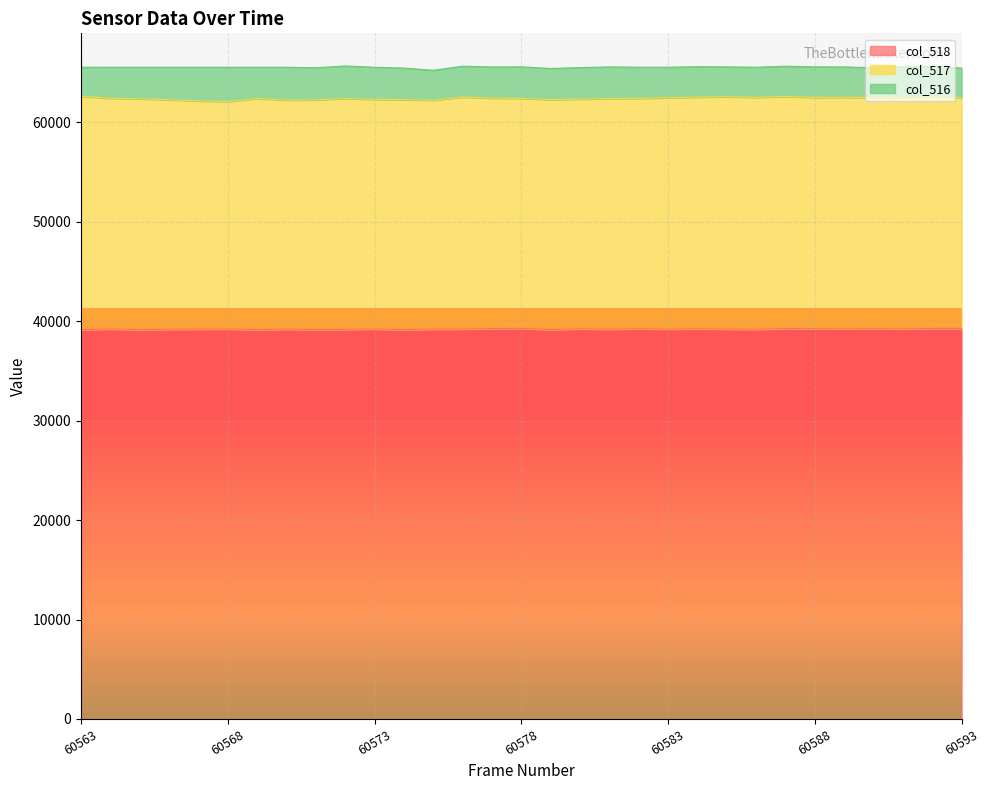

Where is the first local maximum for col_516?

60568